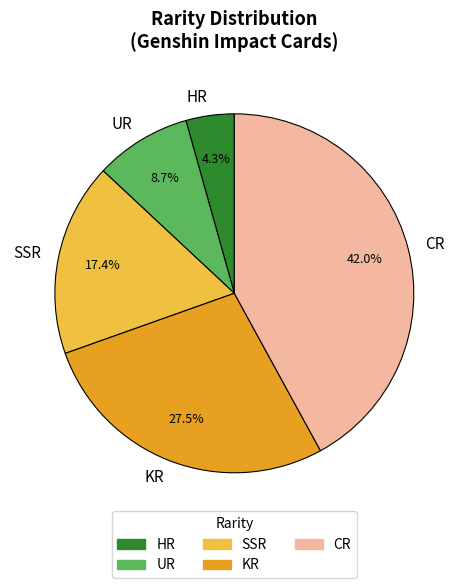

Approximately how many times larger is the value at UR compared to SSR?

0.5